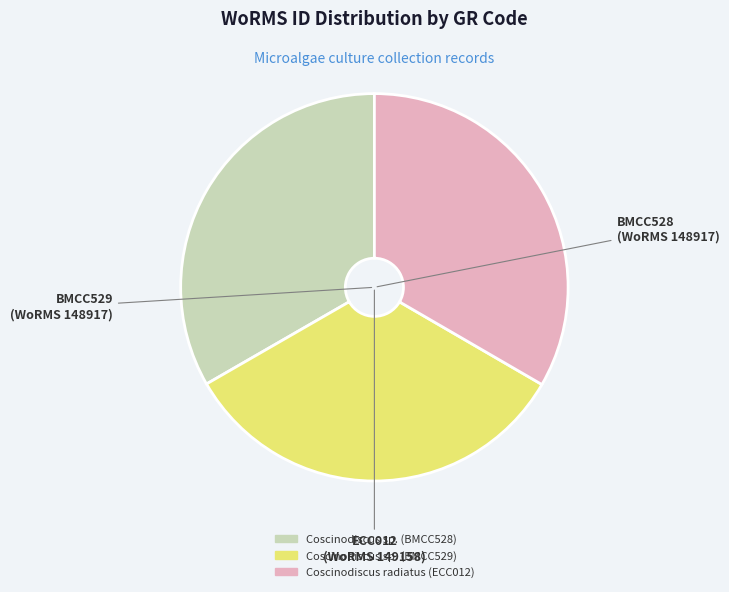

What is the ratio of the value at Coscinodiscus sp. (BMCC528) to the value at Coscinodiscus sp. (BMCC529)?

1.0